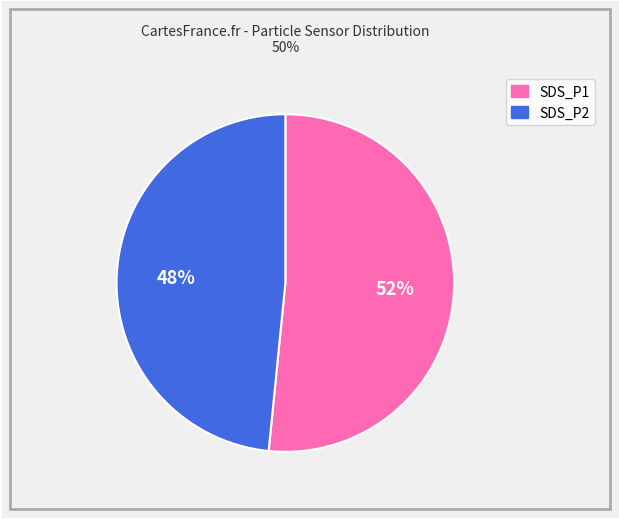

The SDS_P1 slice represents 60% of the pie. True or false?

False